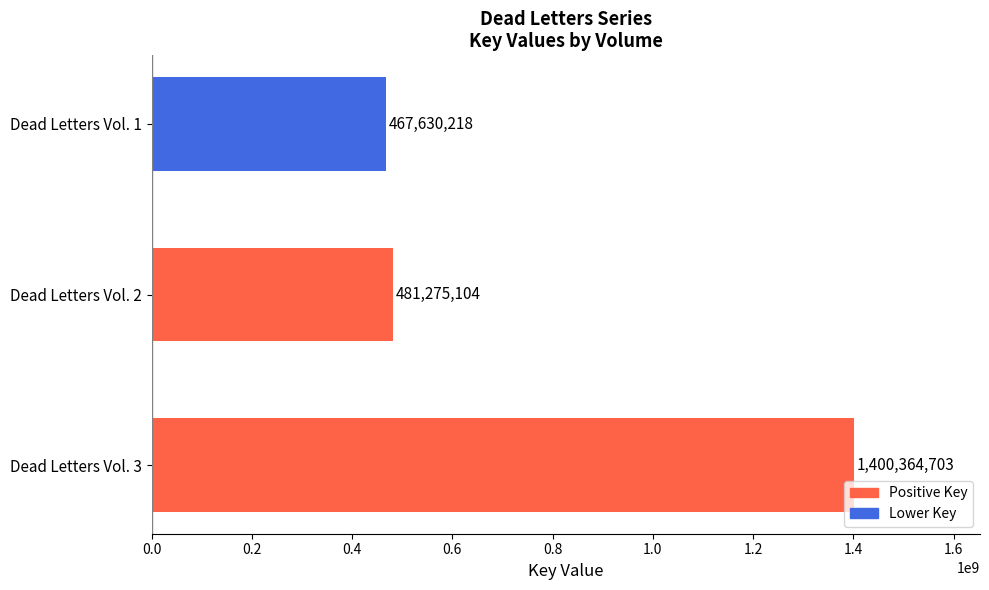

At which label is the value closest to 933997460?

Dead Letters Vol. 2